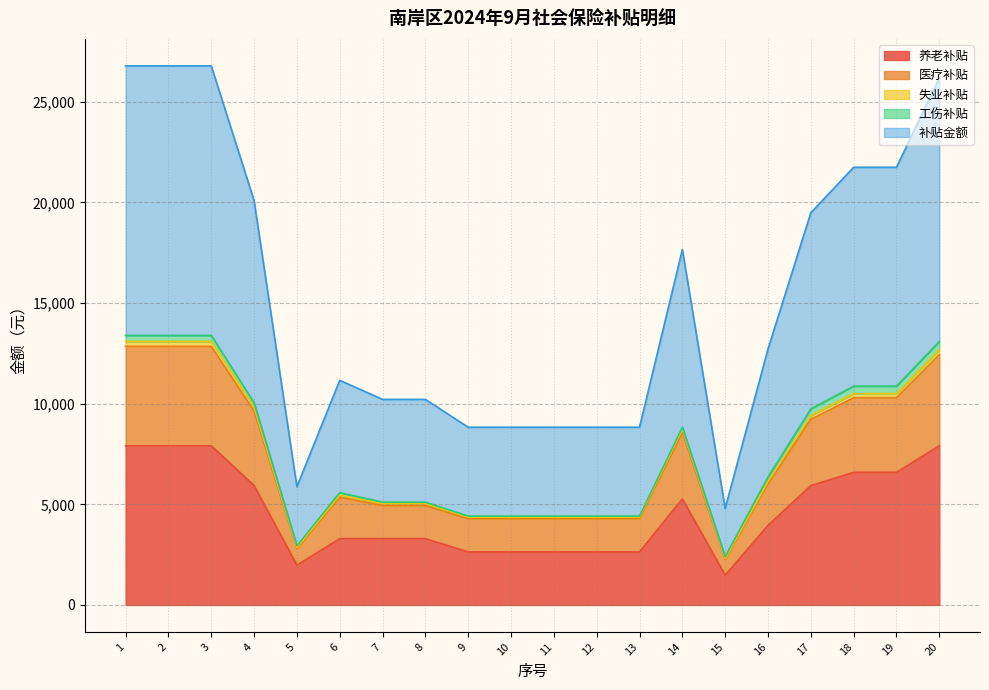

Which category has the lowest value across all series?

15